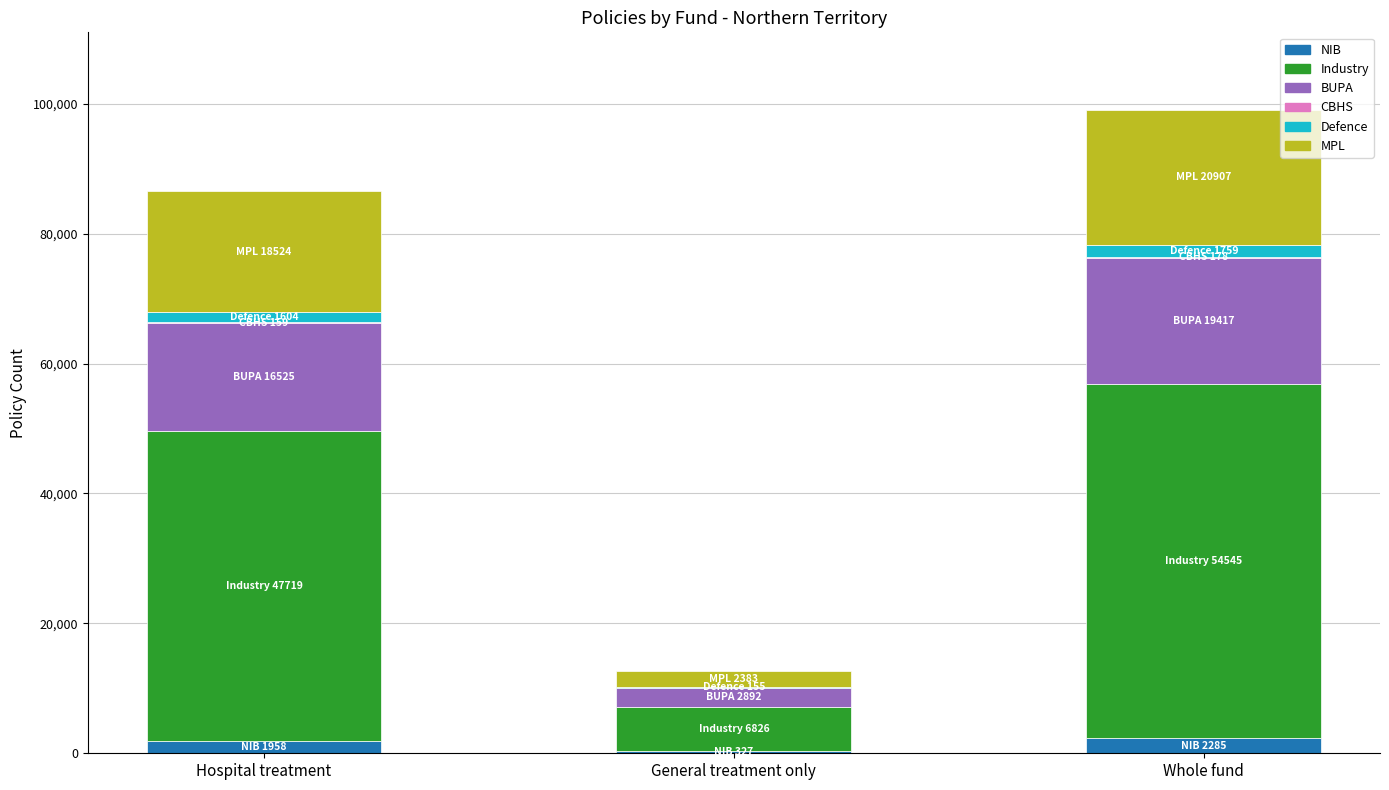

How many NIB values are between 327 and 2285?

3